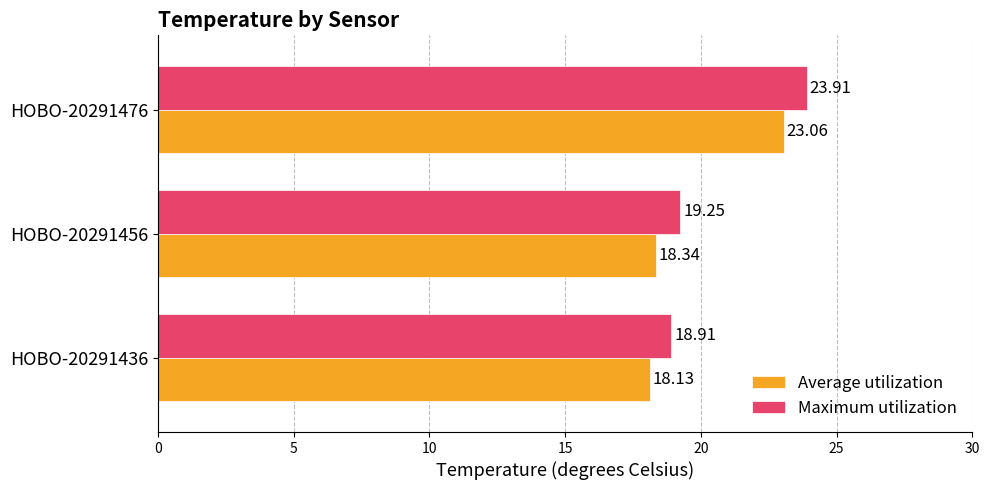

What is the average value of the Maximum utilization series?

20.7